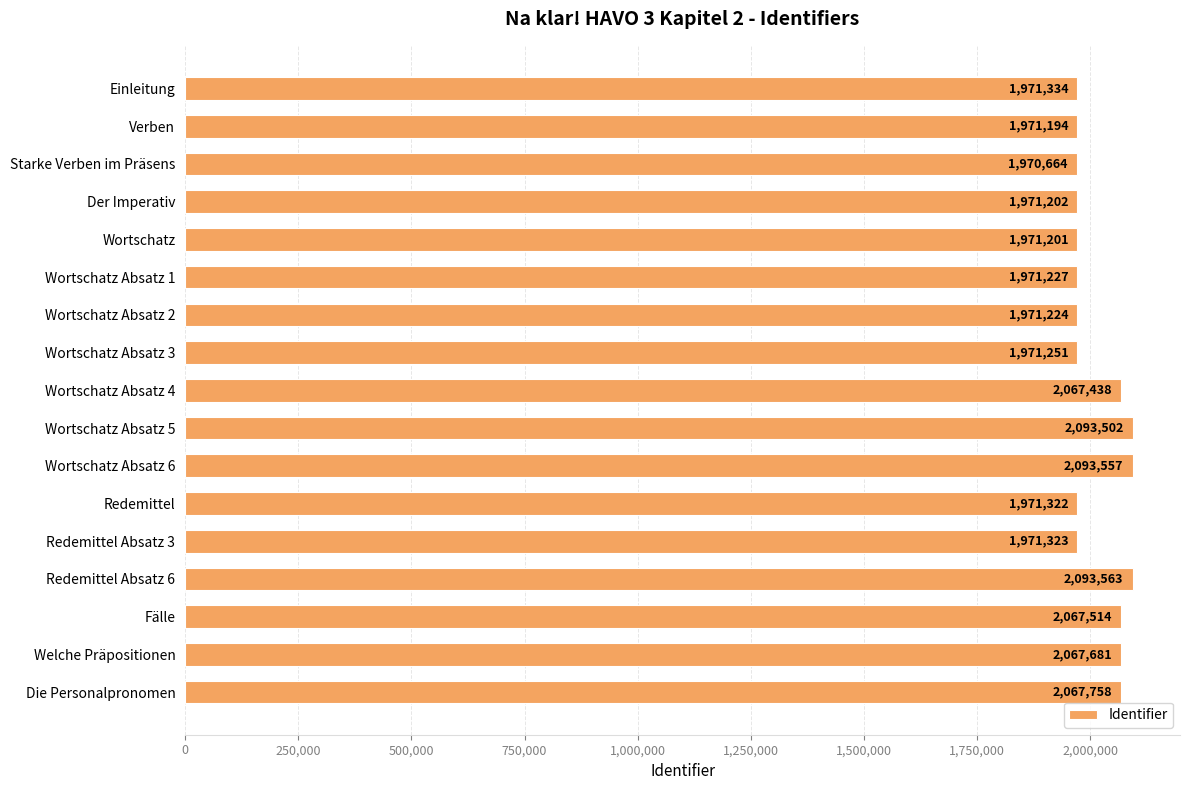

What is the difference between the maximum and second lowest values?

122369